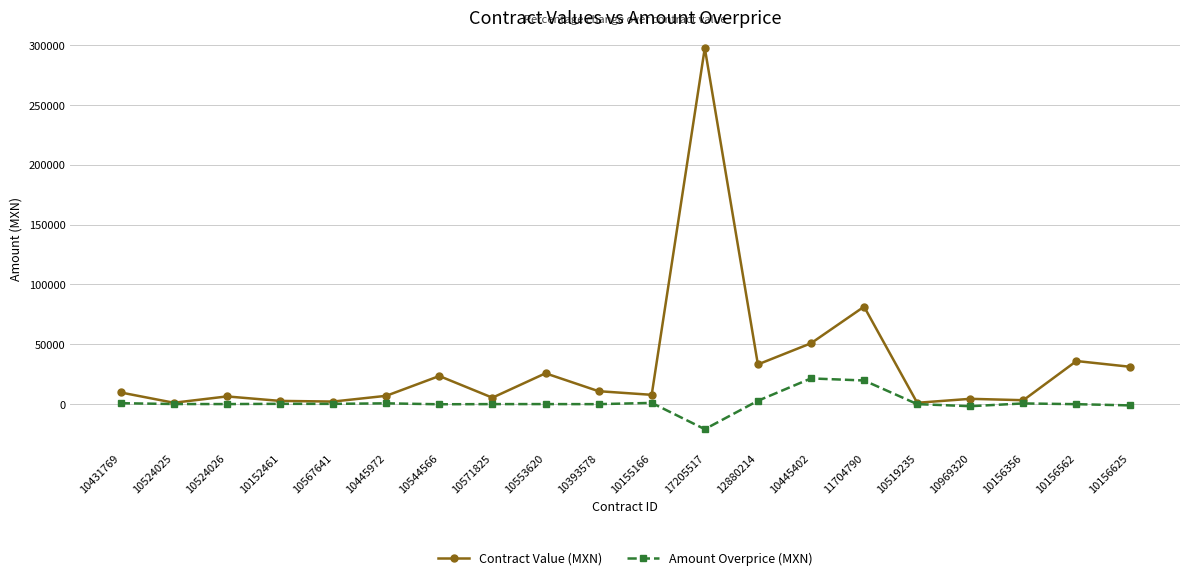

What is the smallest value displayed?

-21004.1